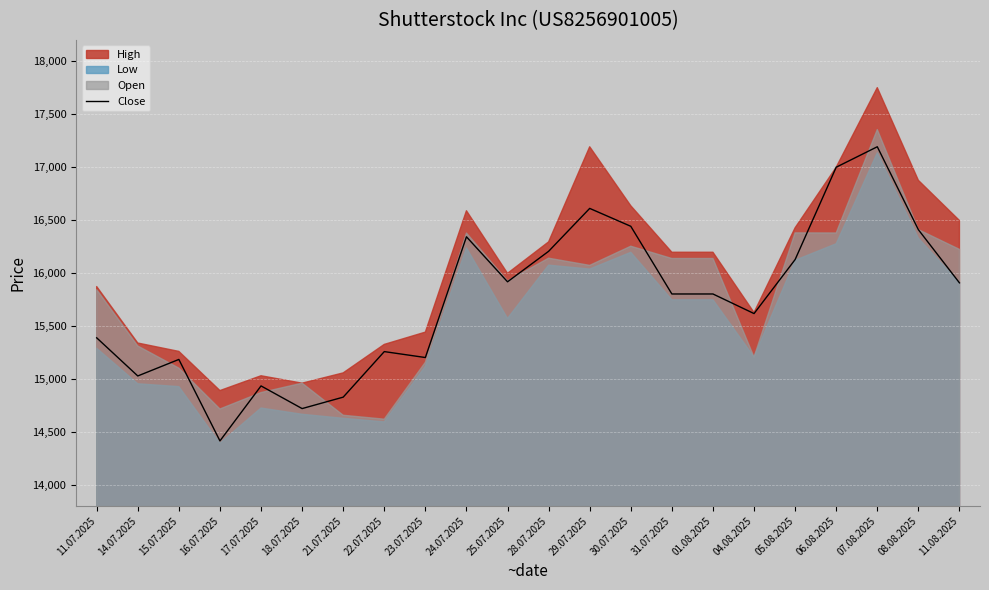

Is it true that Close equals 3599 at 24.07.2025?

False